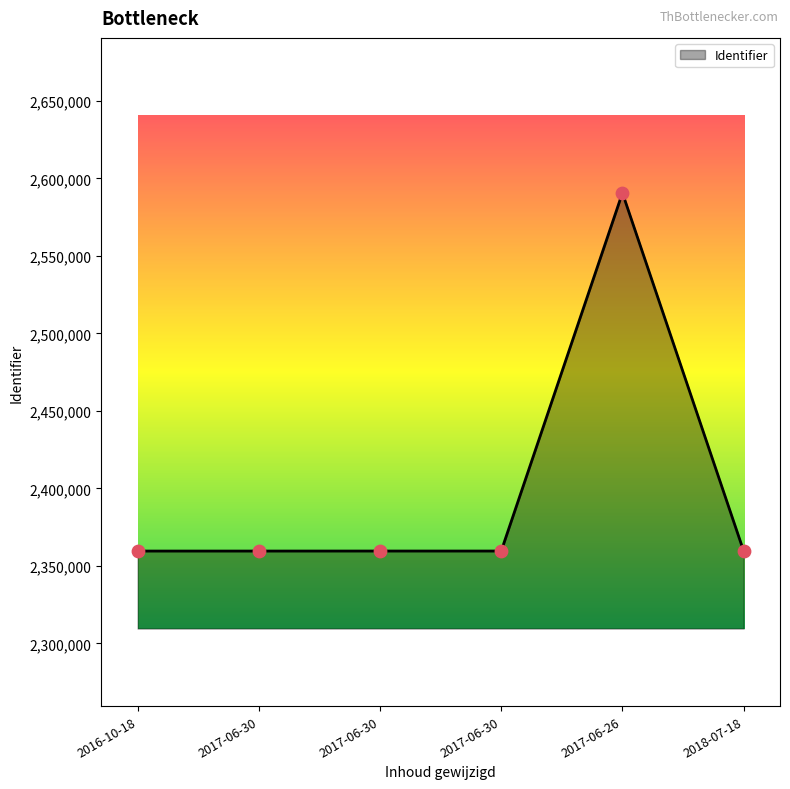

What is the change in value from 2017-06-30 to 2017-06-30?

+13